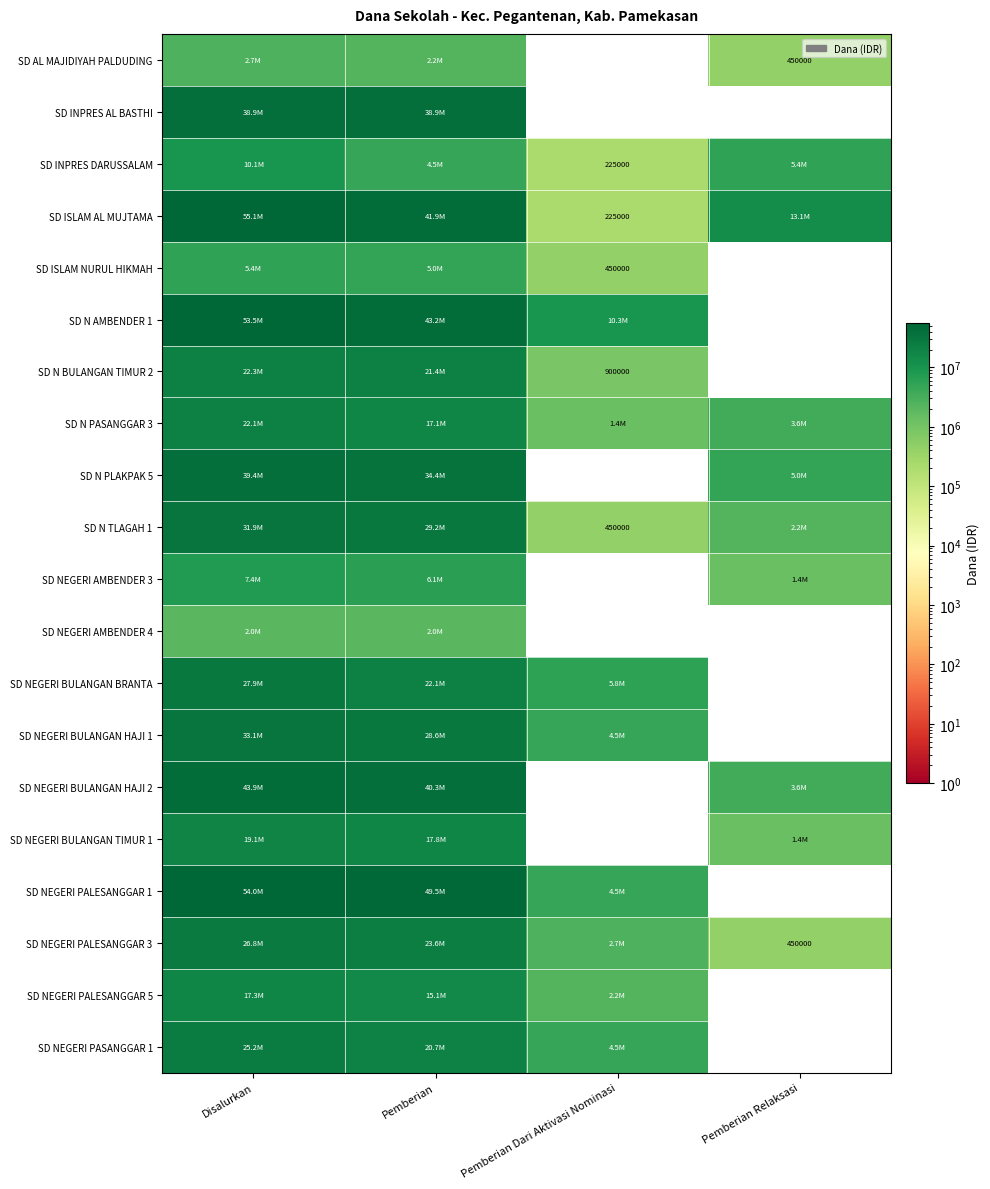

What is the maximum value shown in the chart?

55125000